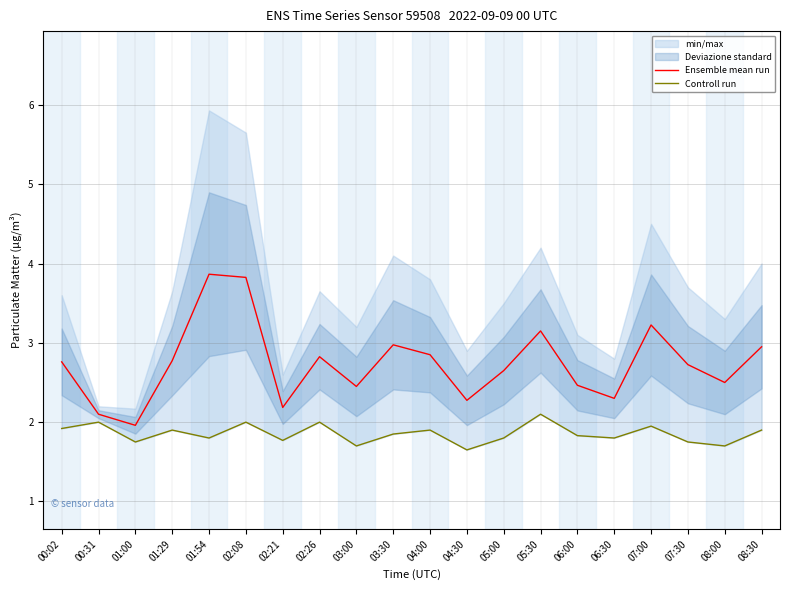

How many lines are shown in the chart?

2